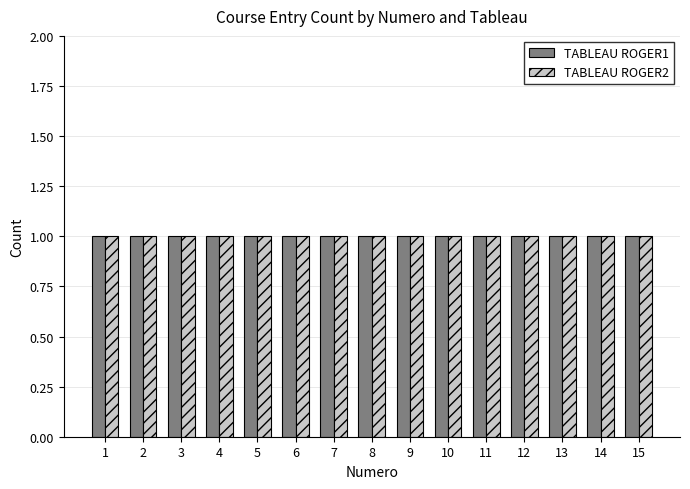

What are all the series names shown in the legend?

TABLEAU ROGER1, TABLEAU ROGER2